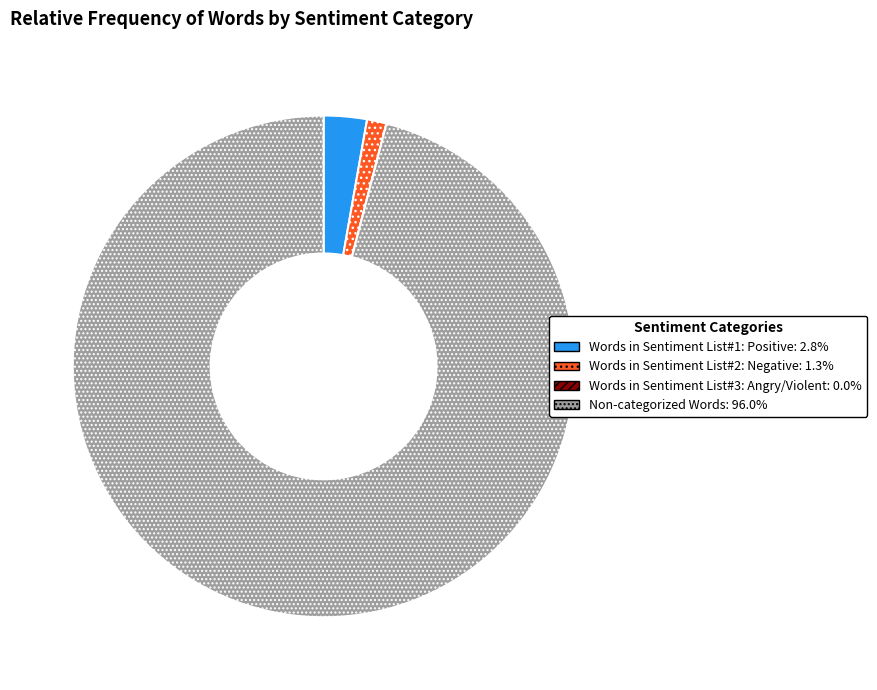

True or false: Non-categorized Words accounts for 96% of the total.

True